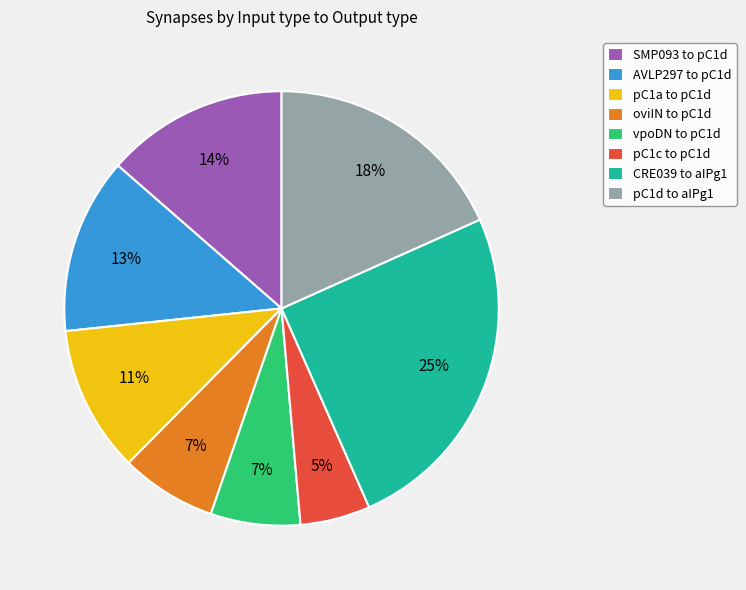

Is there any slice that represents more than half of the pie?

No